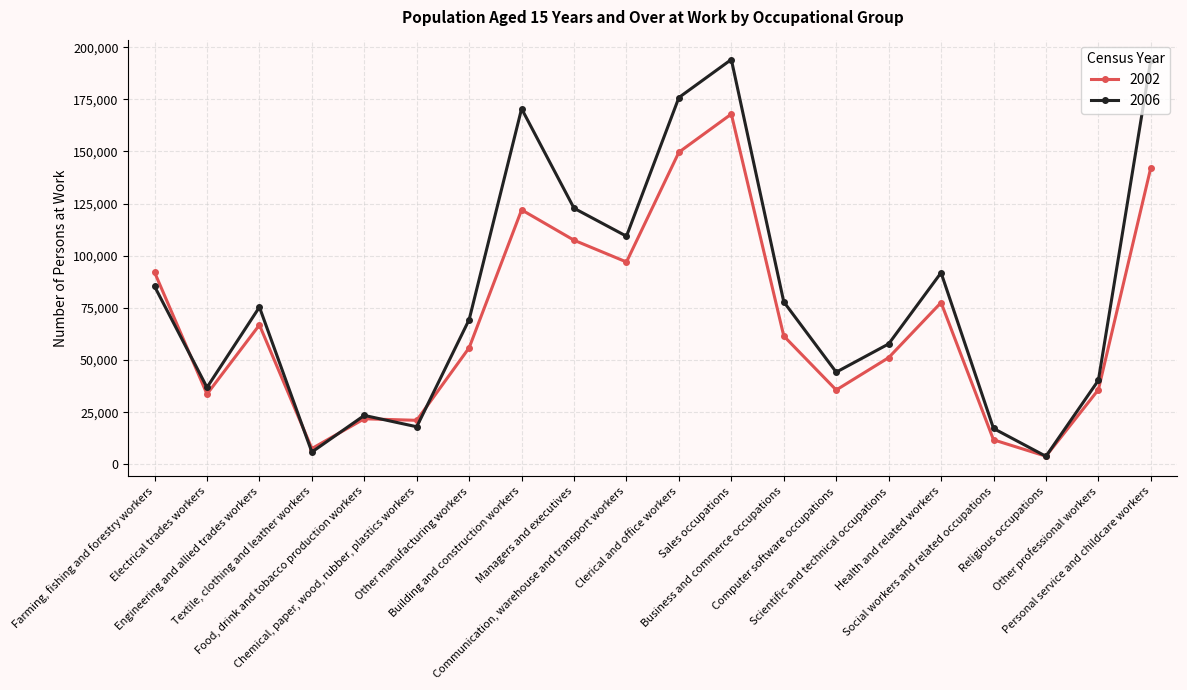

How many series are shown in this chart?

2